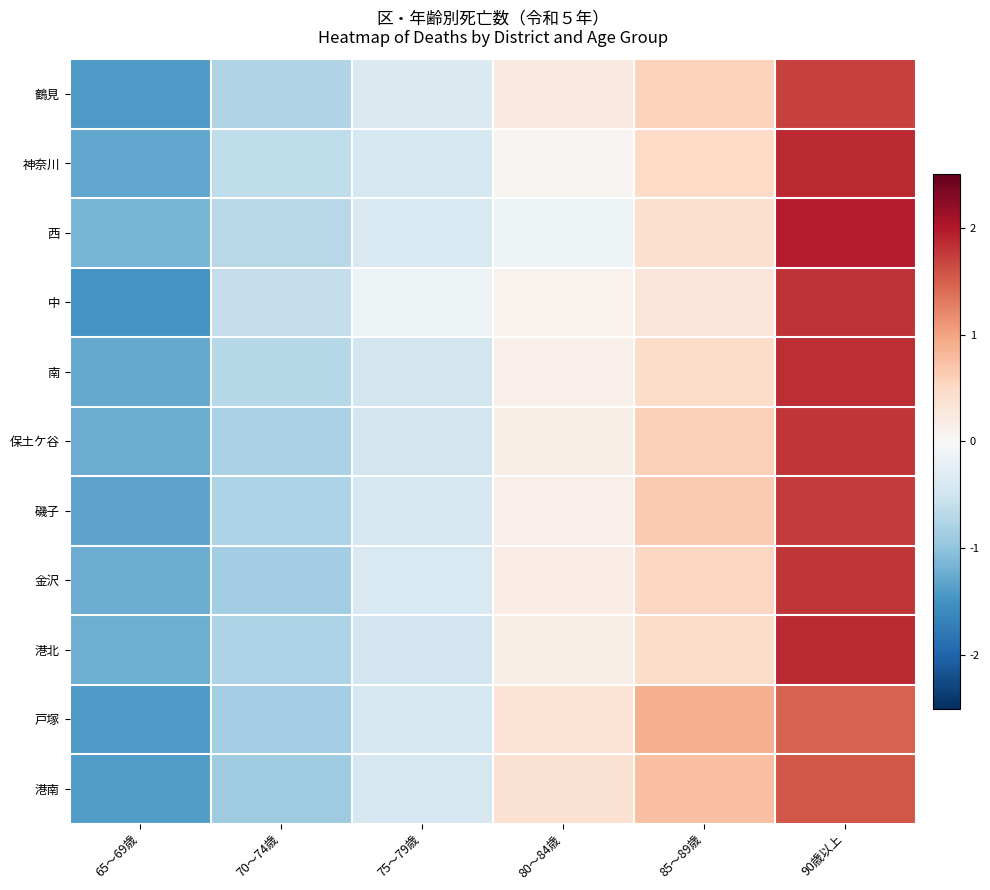

At 65～69歳, list the series in order from largest to smallest.

西, 港北, 金沢, 保土ケ谷, 南, 神奈川, 磯子, 港南, 戸塚, 鶴見, 中